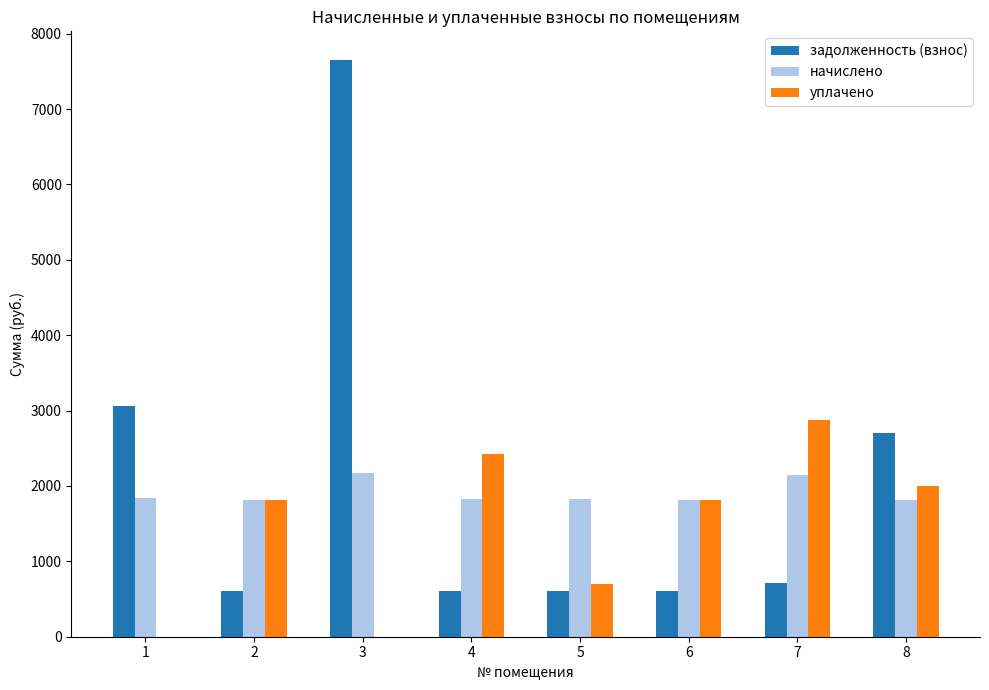

At which category is the sum across all series the highest?

3